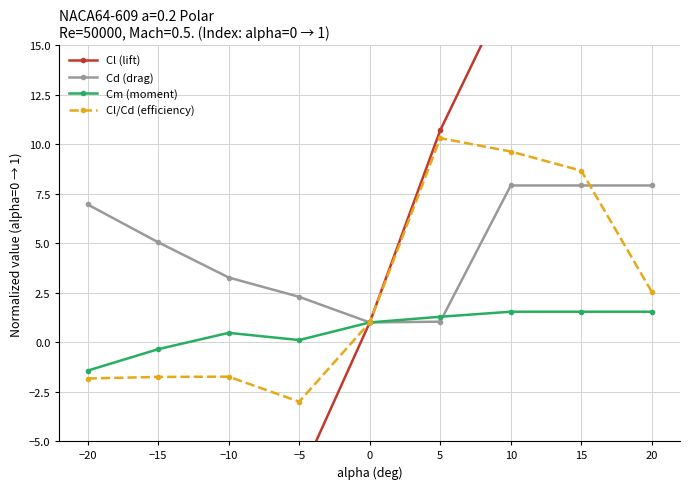

List the series in order of their peak value, highest first.

Cl (lift), Cl/Cd (efficiency), Cd (drag), Cm (moment)